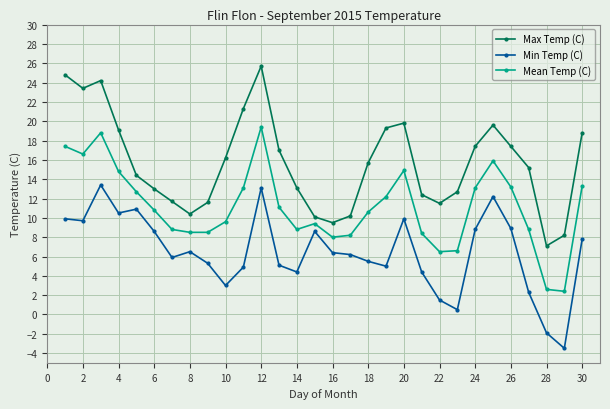

Which series has the widest spread of values?

Max Temp (C)